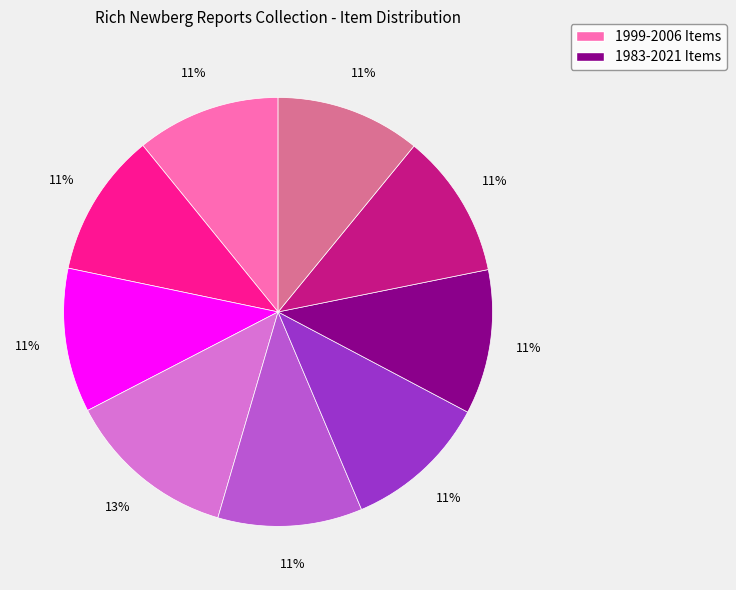

Is there a majority slice in this chart?

No